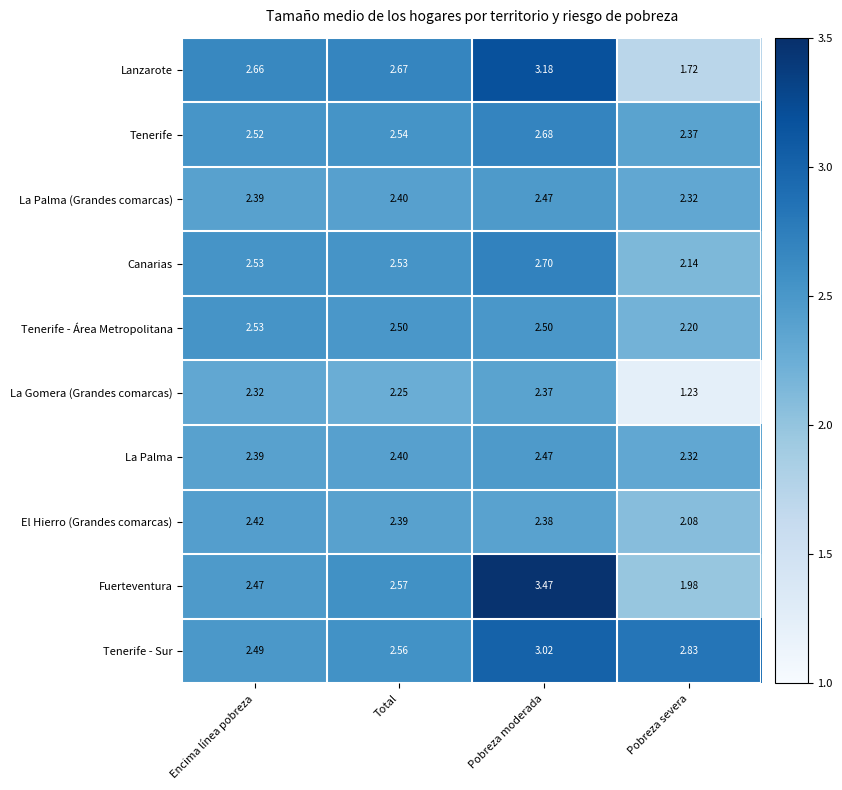

Where is Tenerife nearest to the value 2?

Pobreza severa